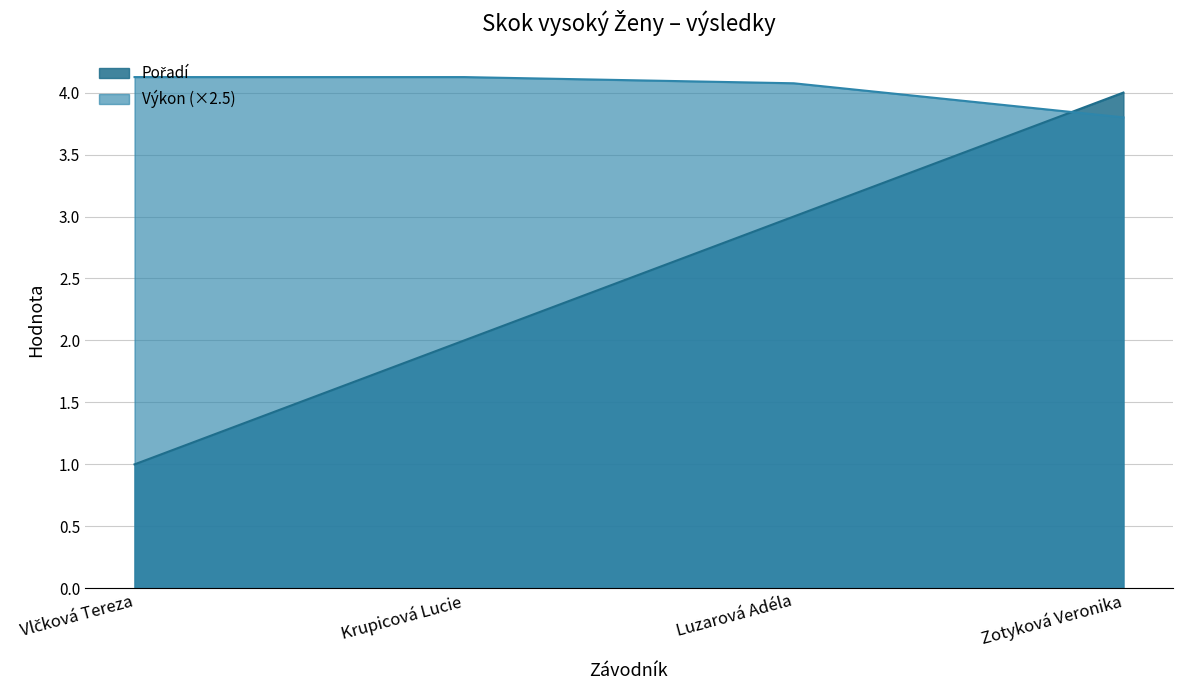

At which category does the chart reach its minimum across all series?

Vlčková Tereza